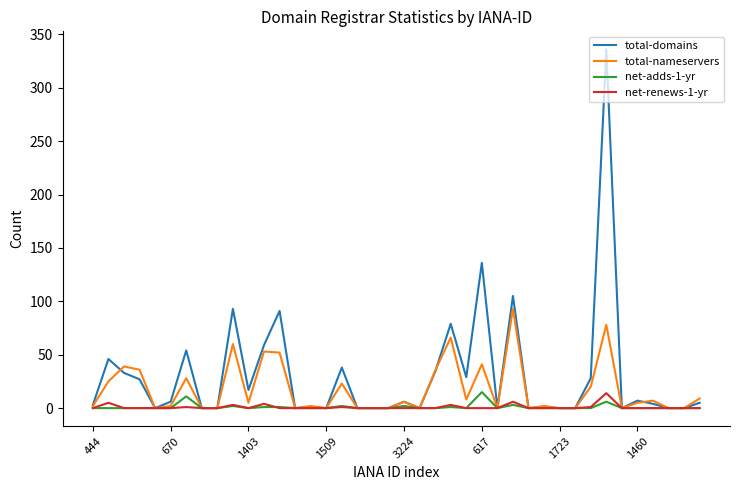

Which series has the widest spread of values?

total-domains